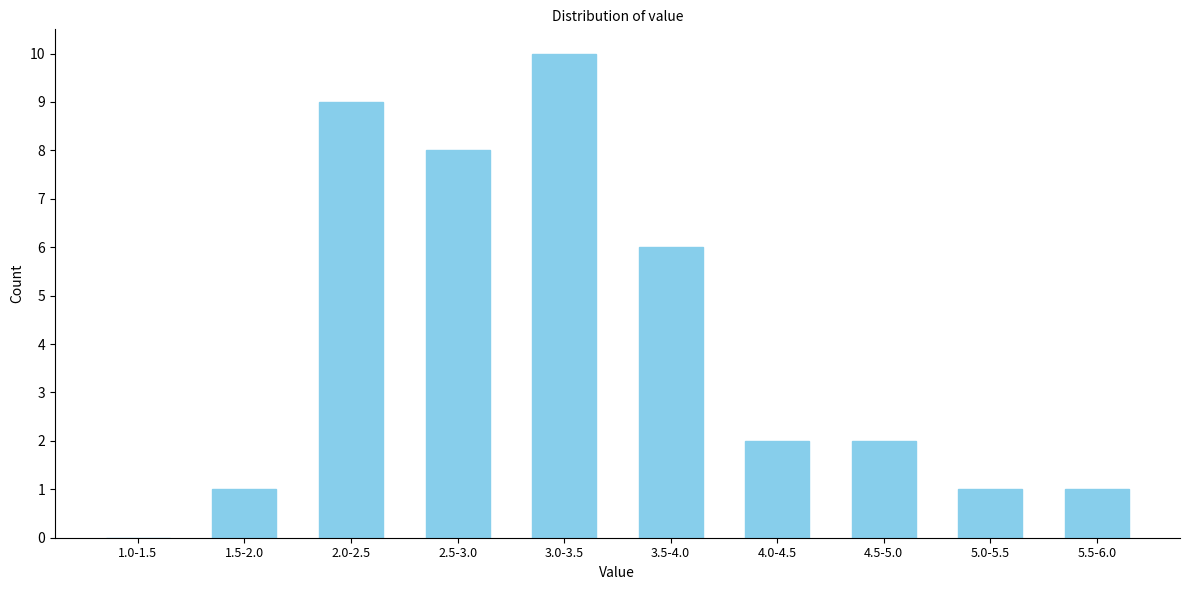

Reading left to right, what are all the values shown in this chart?

1.0-1.5=0	1.5-2.0=1	2.0-2.5=9	2.5-3.0=8	3.0-3.5=10	3.5-4.0=6	4.0-4.5=2	4.5-5.0=2	5.0-5.5=1	5.5-6.0=1